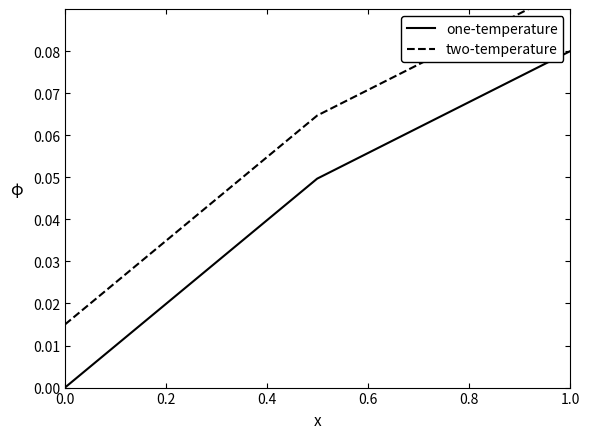

True or false: one-temperature has more than 1 interior local peaks.

False